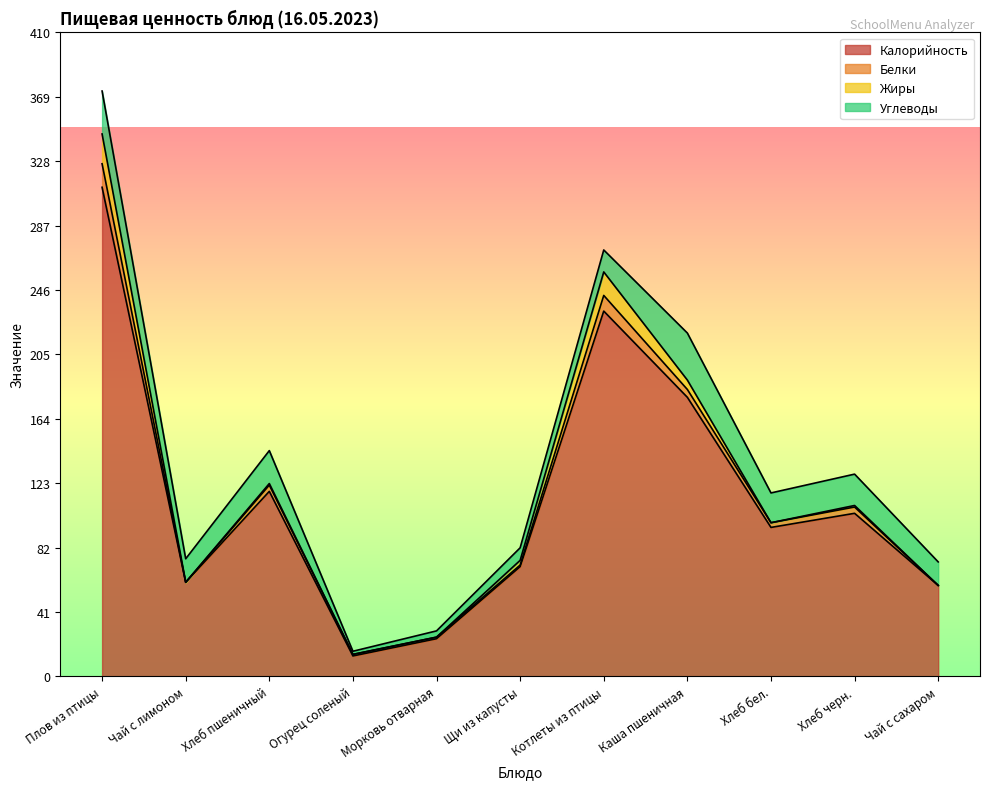

Reading left to right, extract all data points from this chart.

Калорийность: 312.0	60.0	118.0	13.0	24.0	70.0	233.0	178.0	95.0	104.0	58.0
Белки: 15.0	0.0	4.0	1.0	1.0	1.0	10.0	5.0	3.0	4.0	0.0
Жиры: 19.0	0.0	1.0	0.0	0.0	3.0	15.0	6.0	0.0	1.0	0.0
Углеводы: 27.4	15.0	21.0	2.0	4.0	8.0	14.0	30.0	19.0	20.0	15.0